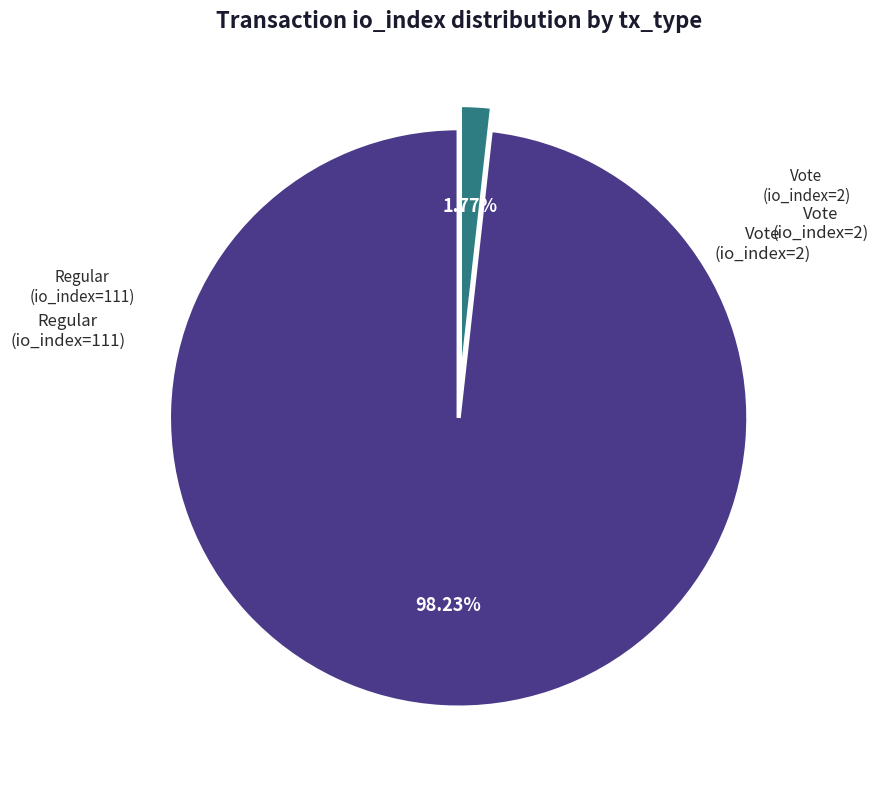

Do Vote (io_index=2) and Regular (io_index=111) together represent more than half of the pie?

Yes